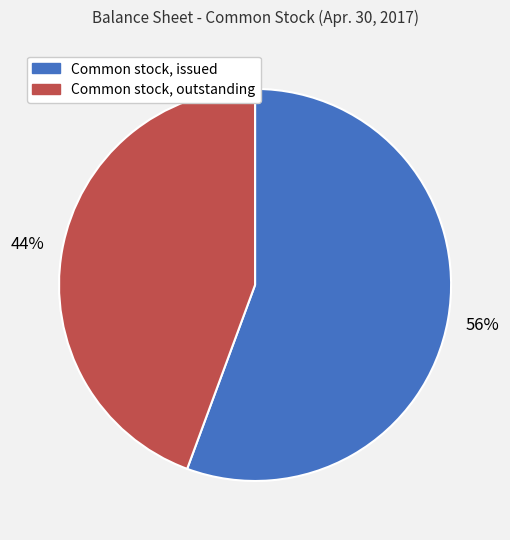

How many segments does this pie chart have?

2